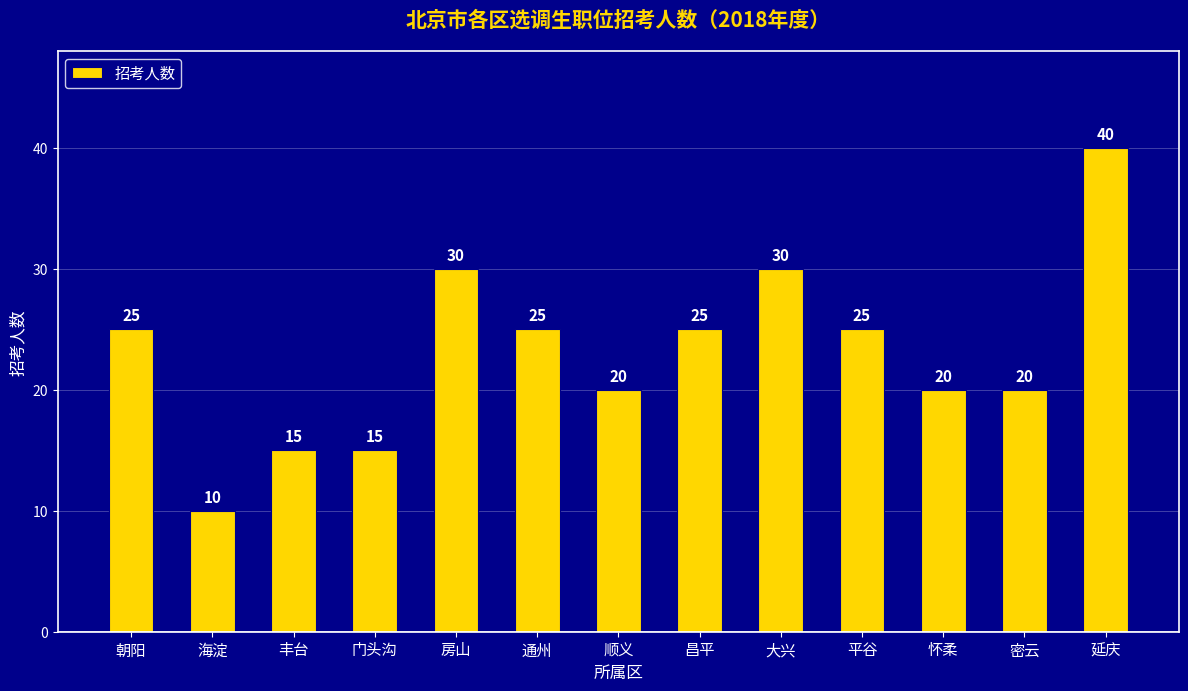

What is the label of the 6th bar from the right?

昌平